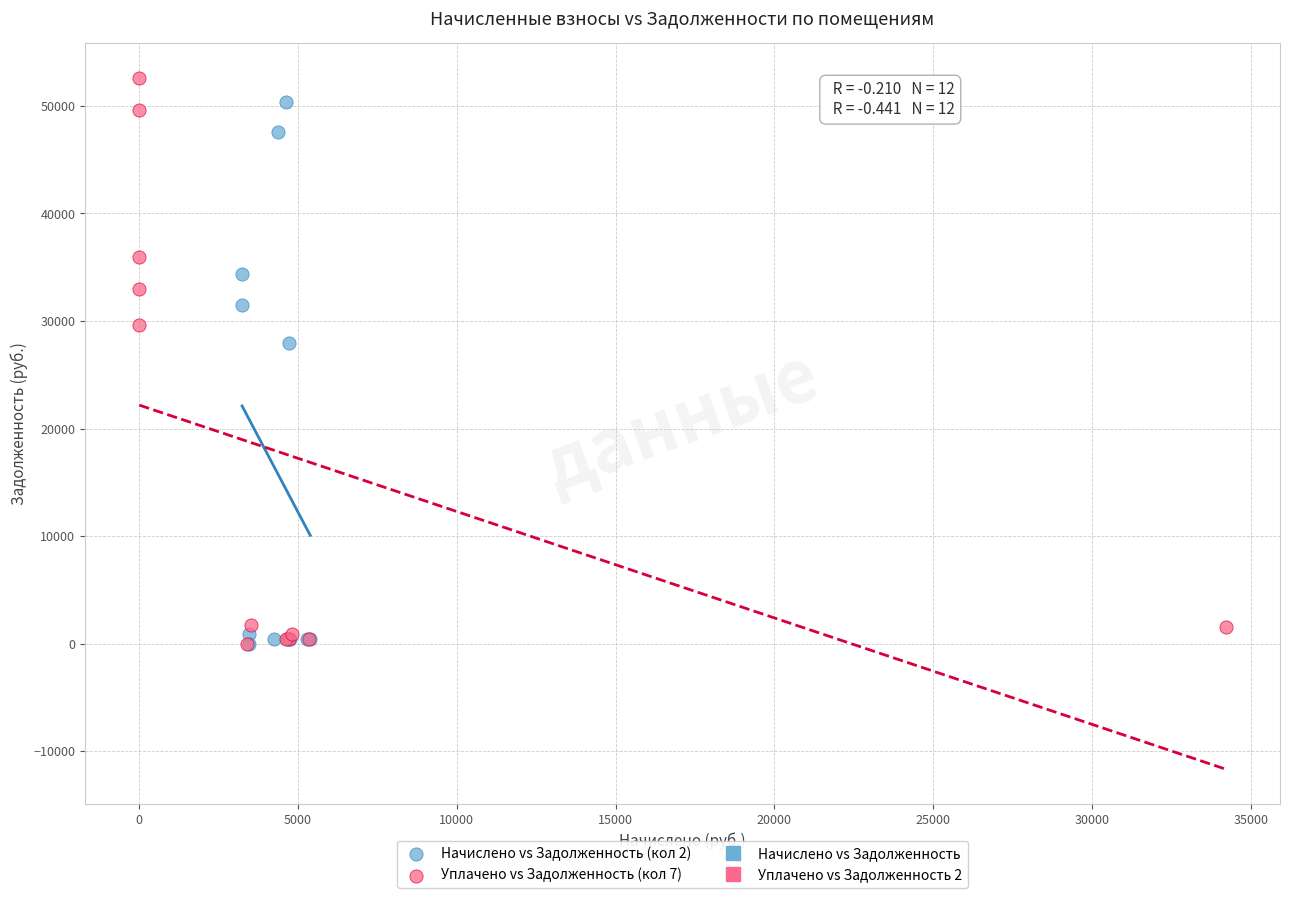

Which series has the largest Y range (max minus min)?

Уплачено vs Задолженность (кол 7)